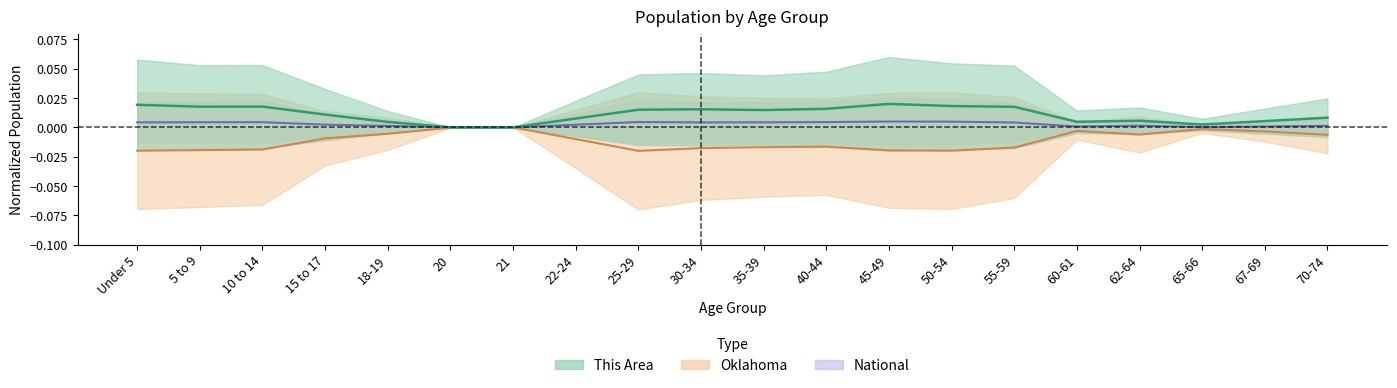

In This Area, how many points are higher than both neighbors (excluding endpoints)?

4